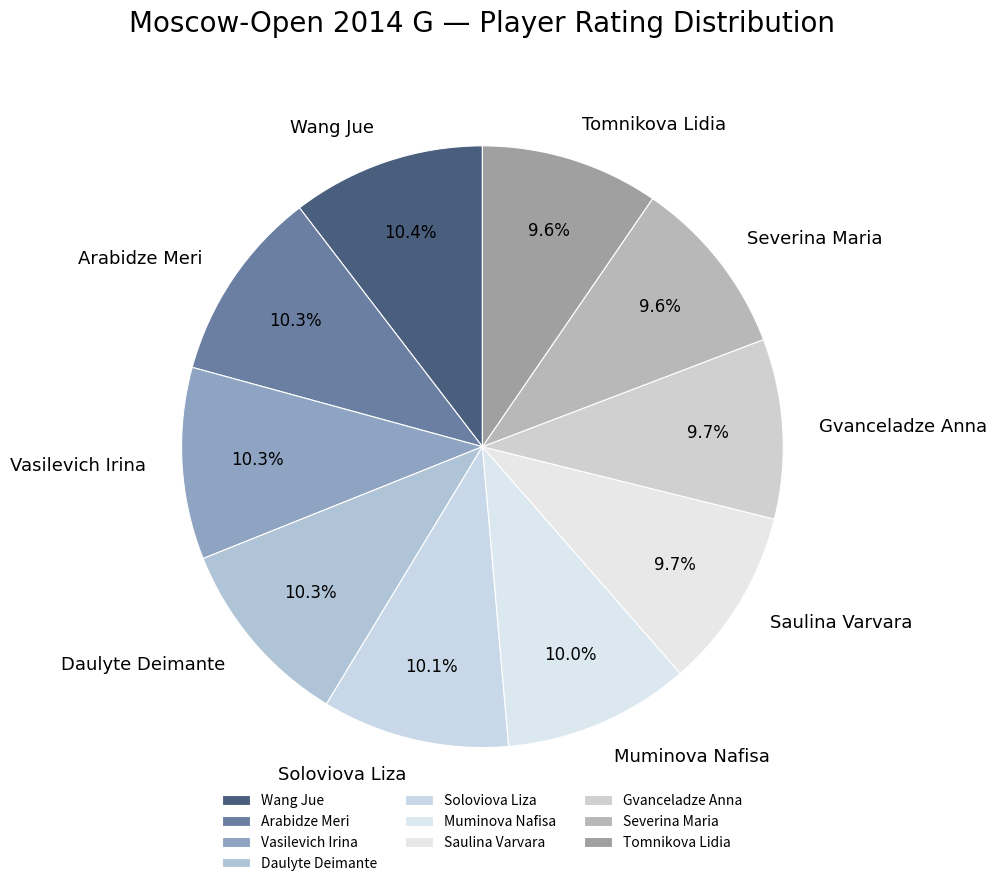

Approximately how many times larger is the value at Daulyte Deimante compared to Saulina Varvara?

1.1